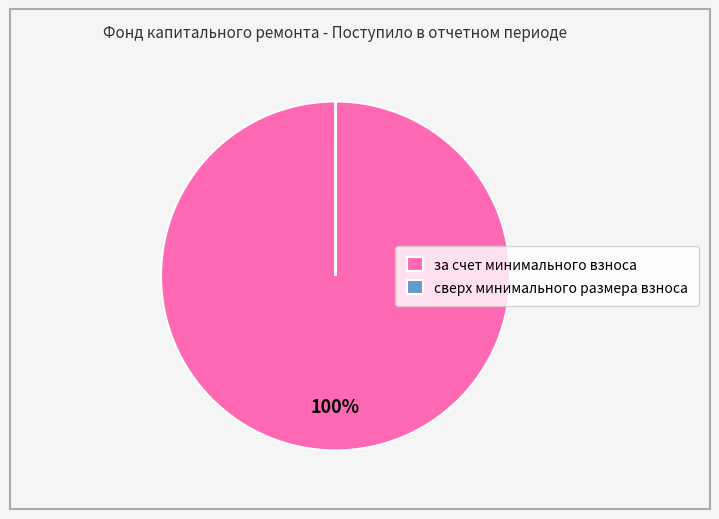

What percentage is the за счет минимального взноса slice, to the nearest percent?

100%